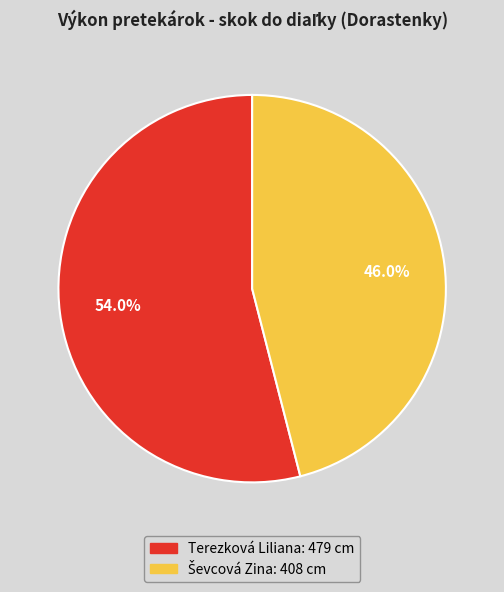

The Terezková Liliana slice represents 49% of the pie. True or false?

False